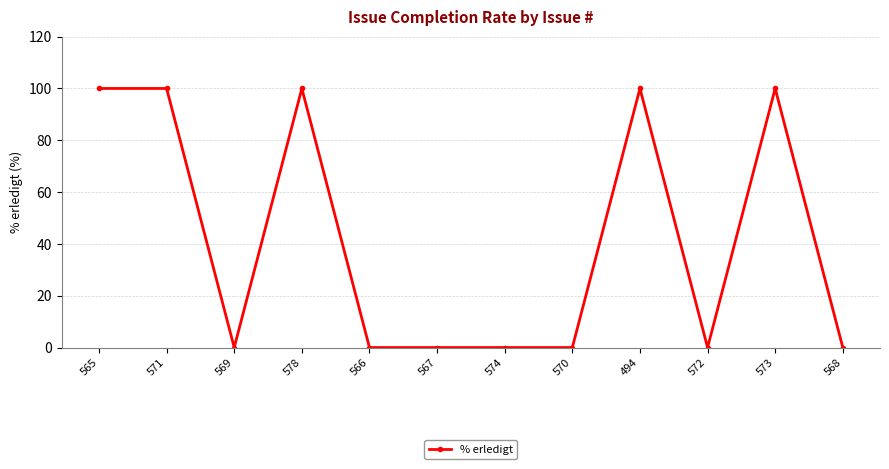

True or false: the data has more than 2 interior local peaks.

True